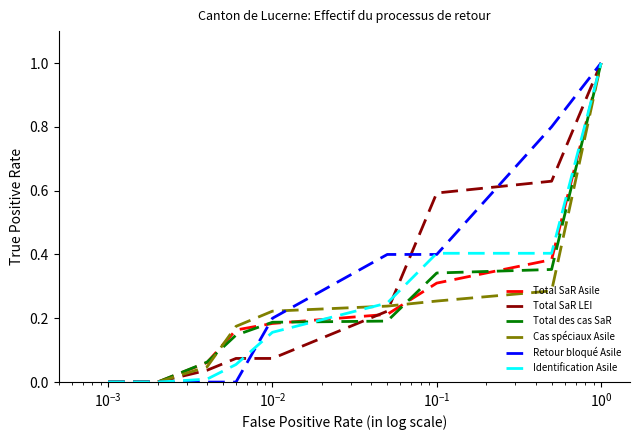

What is the maximum value for Identification Asile?

1.0